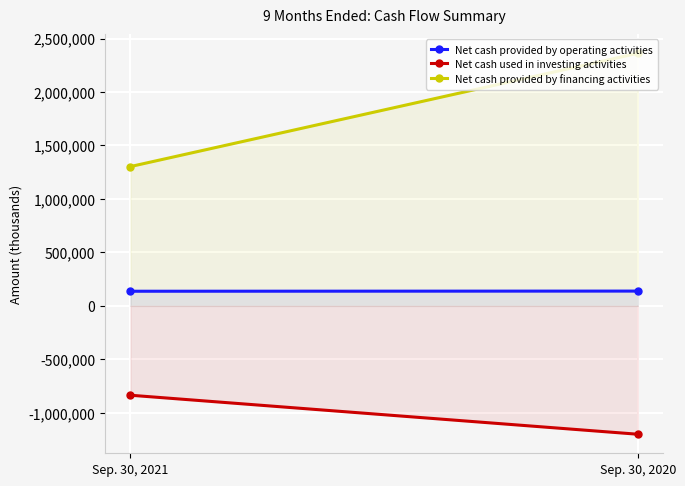

What is the sum of all Net cash provided by financing activities values?

3664593